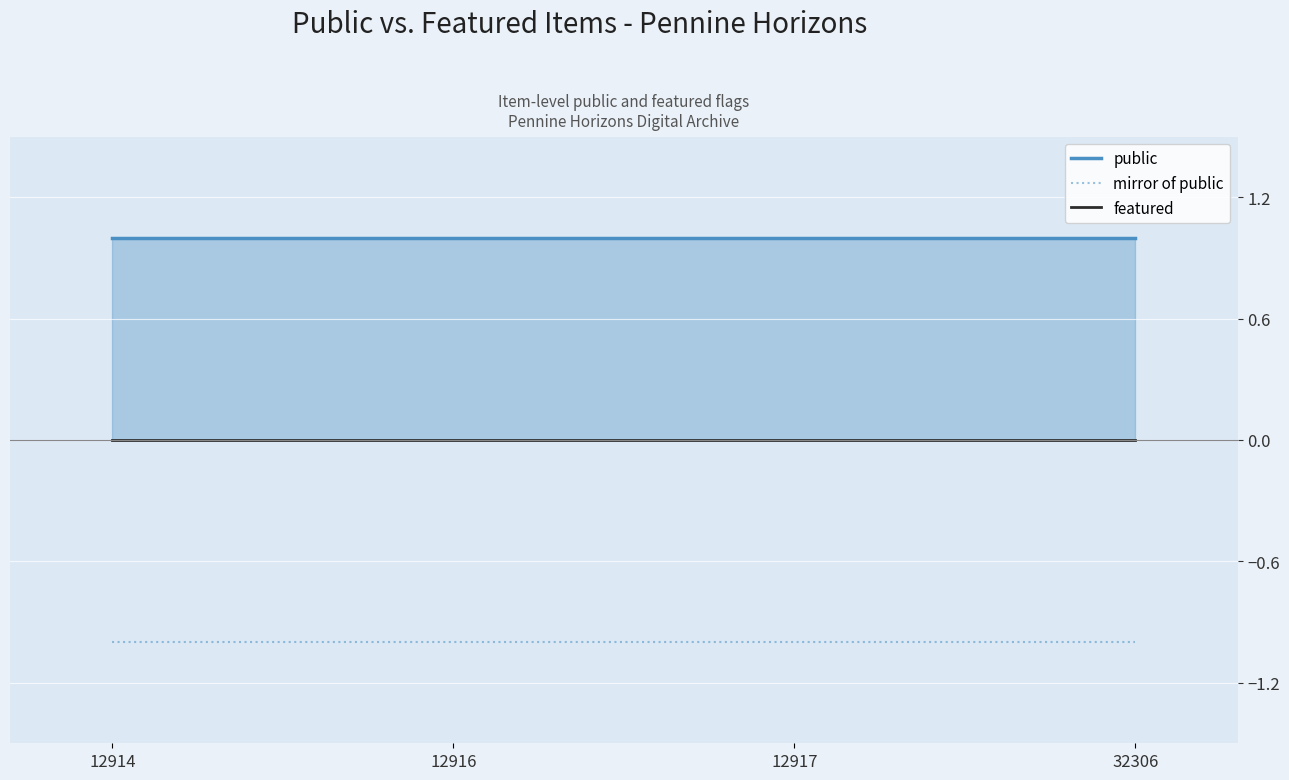

List the series in order of their overall mean, highest first.

public, featured, mirror of public